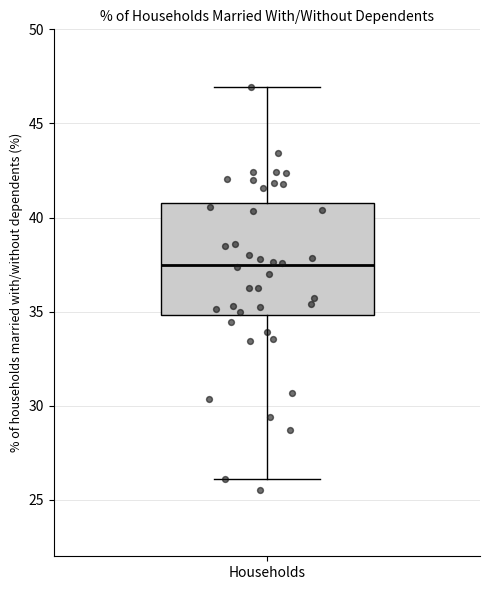

Read this box plot against the y-axis: the position of the median line, the range covered by the box, and the ends of both whiskers. The values are not printed on the chart, so give them approximately, as read against the axis.

median 37.5, box 35.0 to 41.0, whiskers 26.0 to 47.0